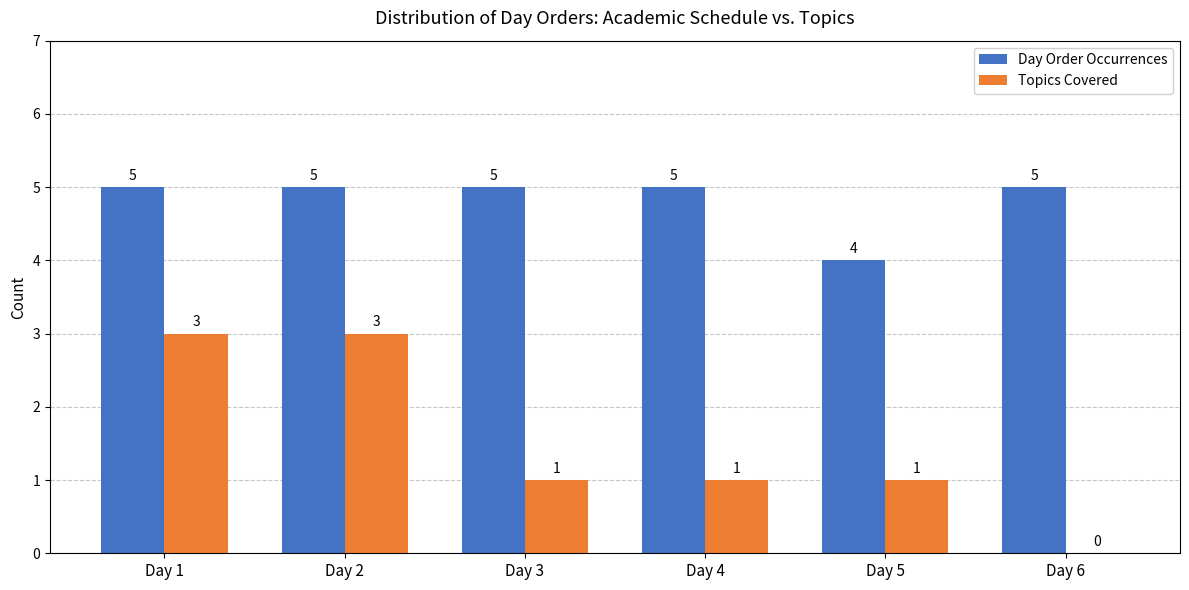

How many distinct data groups are displayed?

2